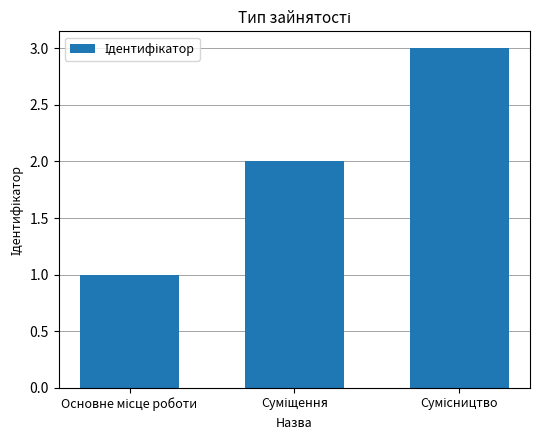

Does the chart contain stacked bars?

No